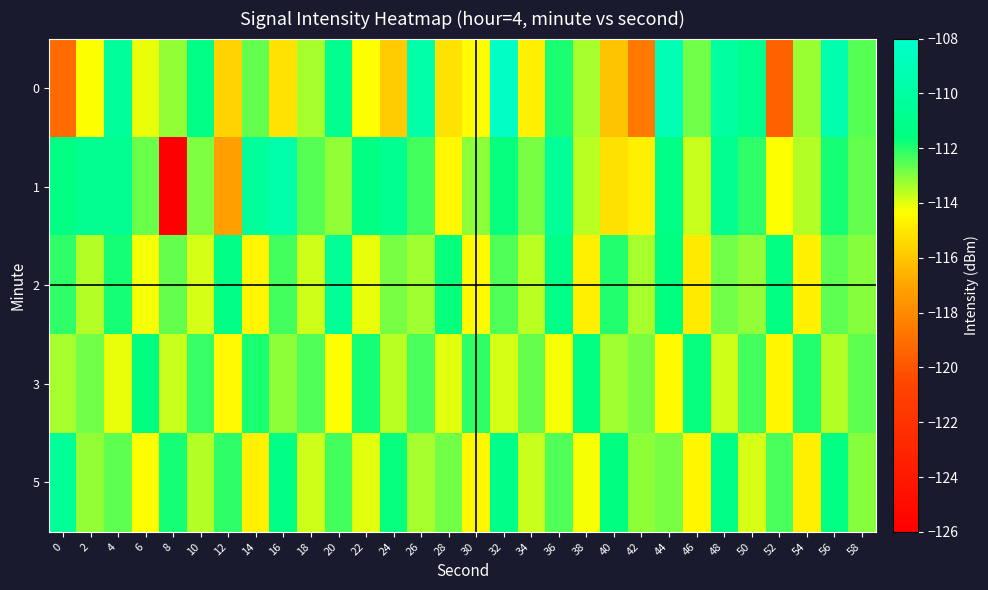

List the series in order of their peak value, lowest first.

3, 2, 5, 1, 0